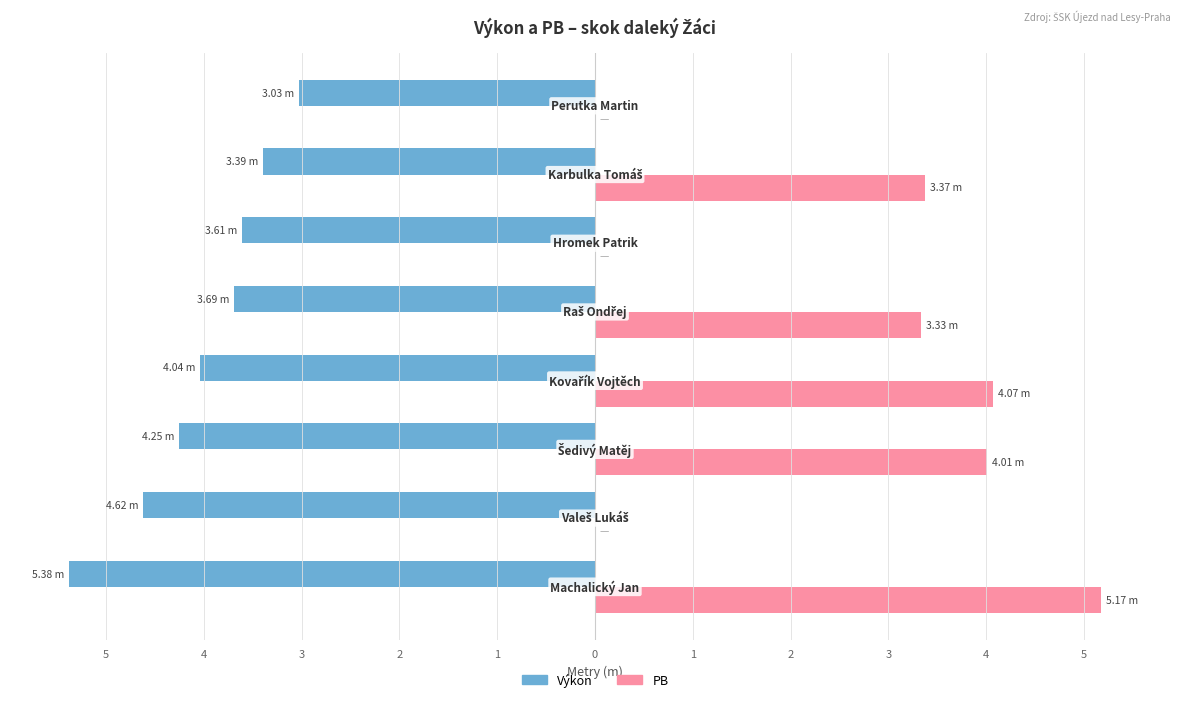

What is the average value of the Výkon series?

-4.0